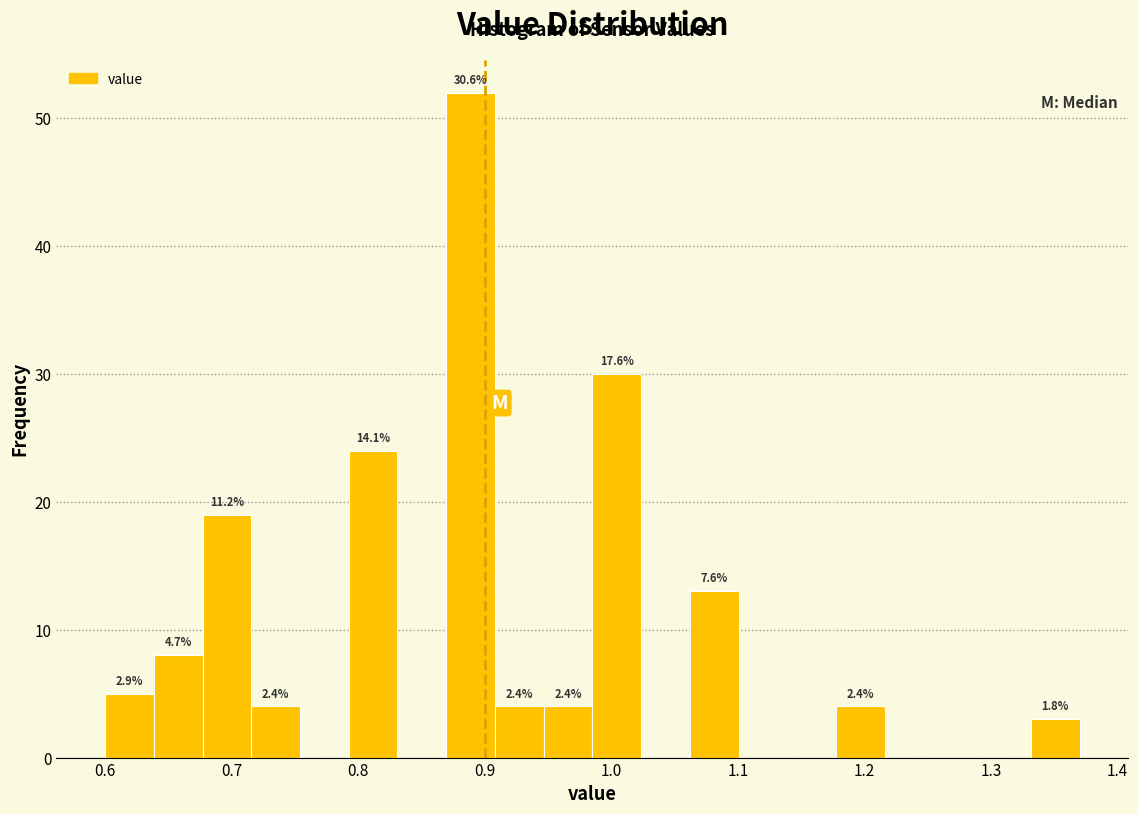

Around what value on the x-axis is the tallest bar? Give the approximate position of its centre, as read against the axis.

0.89